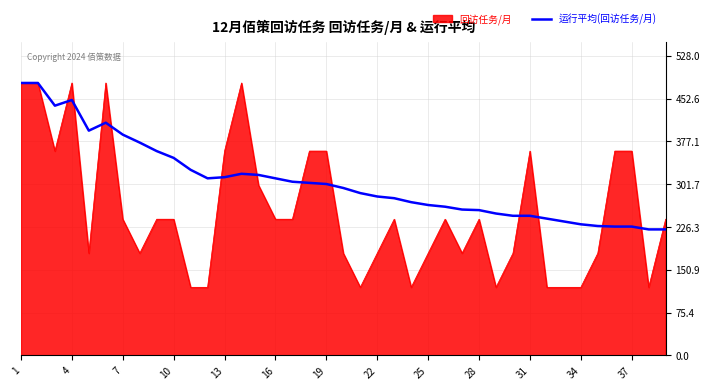

Which series has the largest range (max minus min)?

回访任务/月